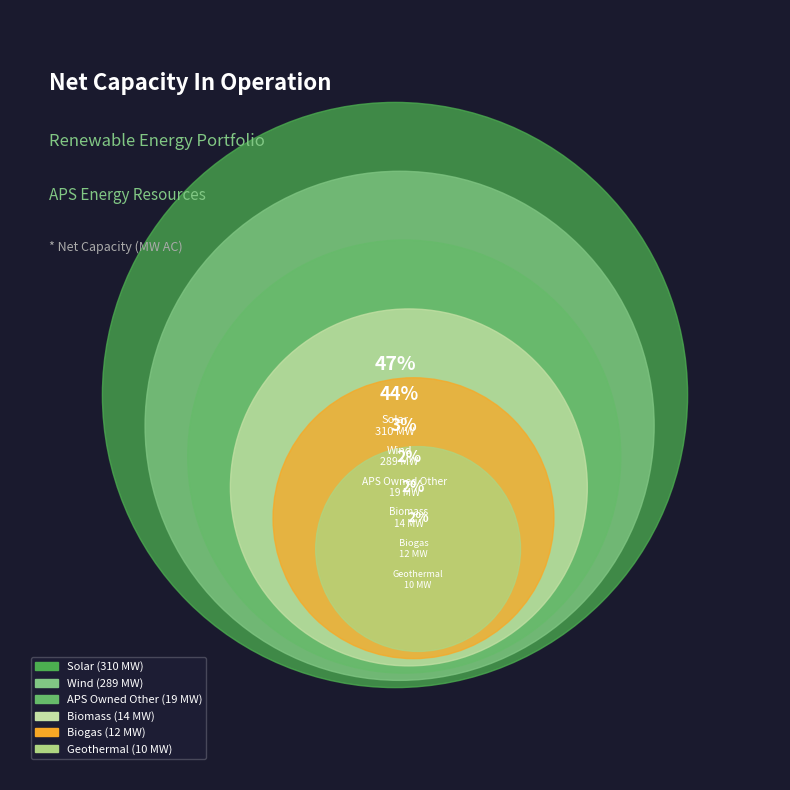

What is the ratio of the value at APS Owned Other to the value at Biogas?

1.6